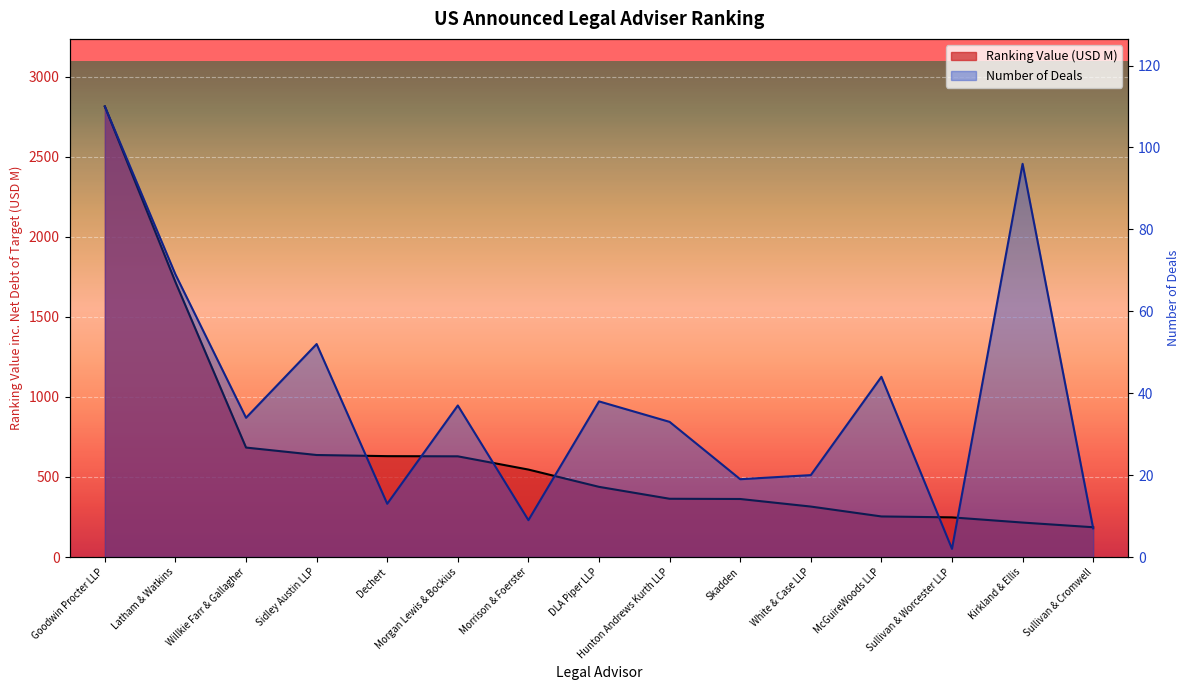

What is the label of the 9th point from the right?

Morrison & Foerster